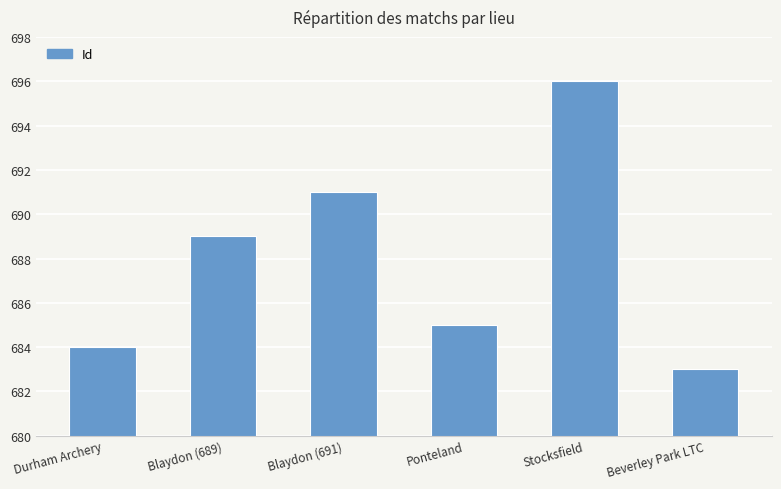

Does the chart contain stacked bars?

No